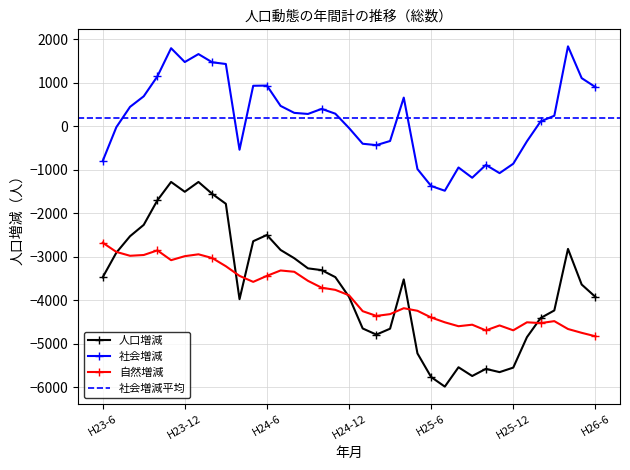

Is it true that 自然増減 equals -3551 at H24-9?

True